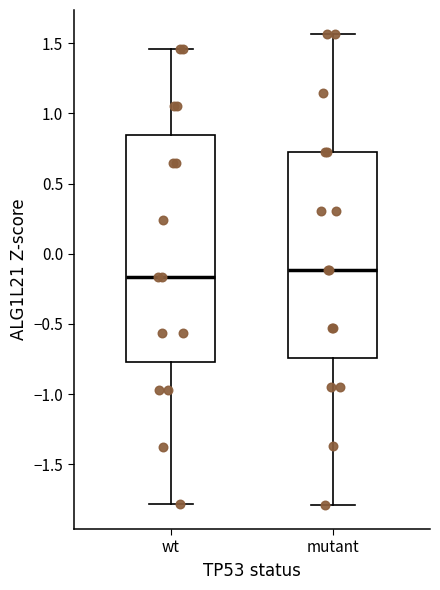

Comparing the boxes themselves (not the whiskers), which one is the tallest?

wt